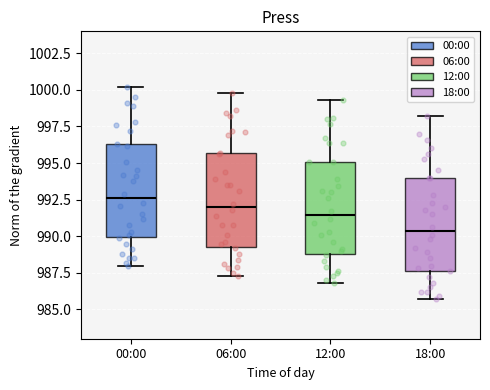

Reading left to right, transcribe this box plot: for each box, give where its median line is, the range the box spans, and where its two whiskers end, as read against the y-axis. The values are not printed on the chart, so give them approximately, as read against the axis.

00:00: median 992.5, box 990.0 to 996.5, whiskers 988.0 to 1000.0
06:00: median 992.0, box 989.5 to 995.5, whiskers 987.5 to 1000.0
12:00: median 991.5, box 989.0 to 995.0, whiskers 987.0 to 999.5
18:00: median 990.5, box 987.5 to 994.0, whiskers 985.5 to 998.0